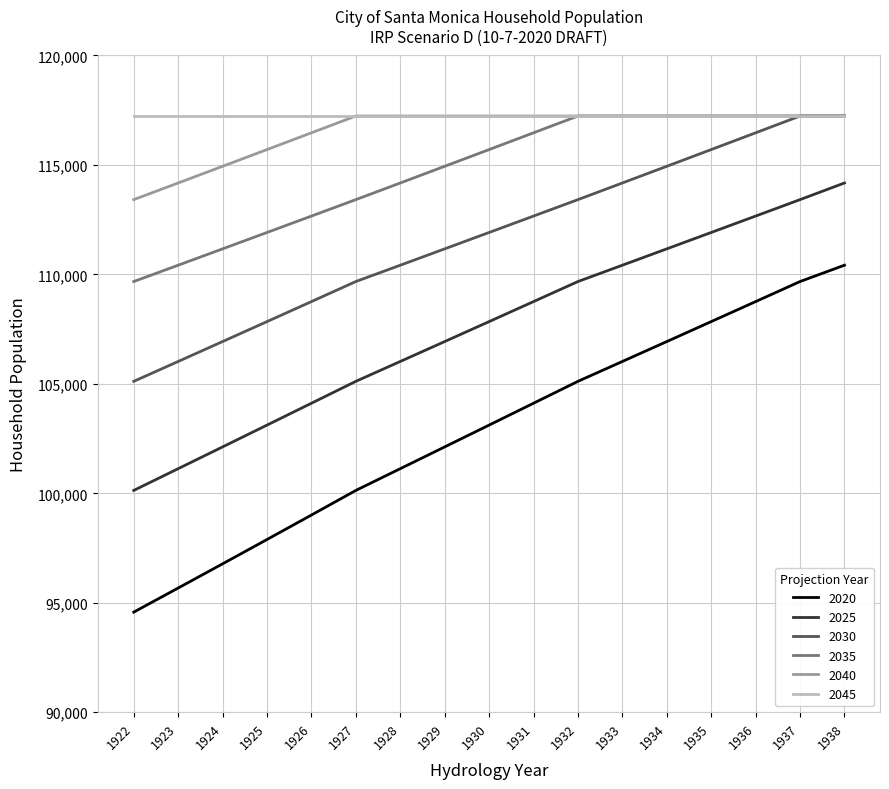

Between 1924 and 1934, which series saw the biggest shift?

2020